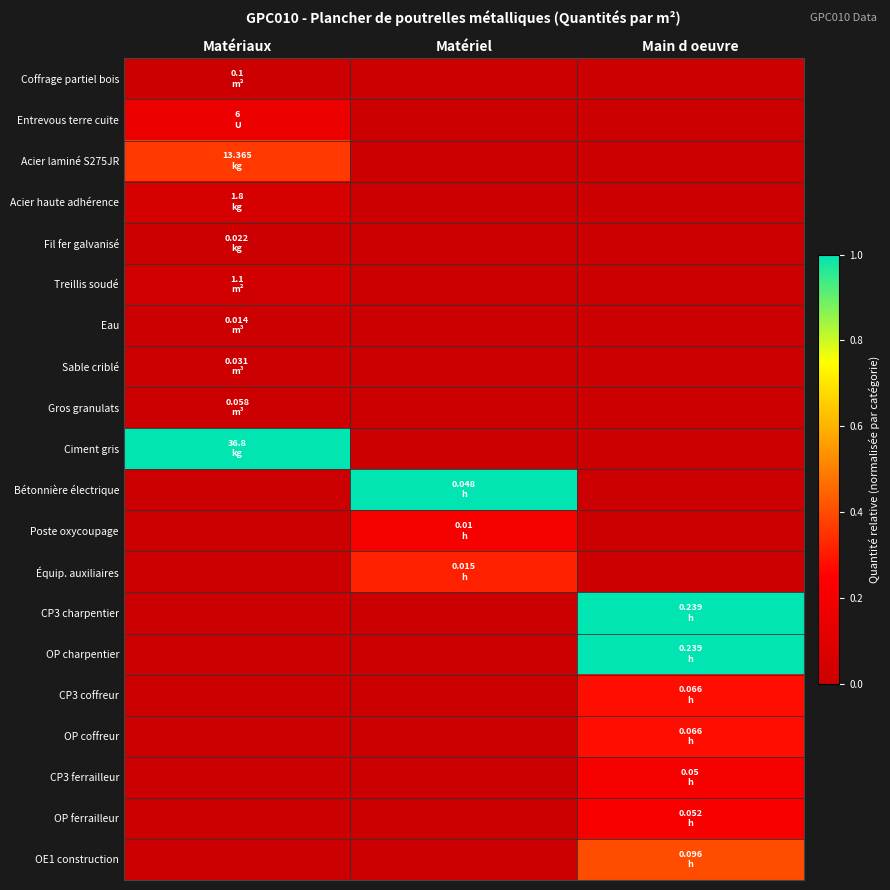

Reading right to left, what are all the values shown in this chart?

Coffrage partiel bois: Main d oeuvre=0.0	Matériel=0.0	Matériaux=0.0
Entrevous terre cuite: Main d oeuvre=0.0	Matériel=0.0	Matériaux=0.2
Acier laminé S275JR: Main d oeuvre=0.0	Matériel=0.0	Matériaux=0.4
Acier haute adhérence: Main d oeuvre=0.0	Matériel=0.0	Matériaux=0.0
Fil fer galvanisé: Main d oeuvre=0.0	Matériel=0.0	Matériaux=0.0
Treillis soudé: Main d oeuvre=0.0	Matériel=0.0	Matériaux=0.0
Eau: Main d oeuvre=0.0	Matériel=0.0	Matériaux=0.0
Sable criblé: Main d oeuvre=0.0	Matériel=0.0	Matériaux=0.0
Gros granulats: Main d oeuvre=0.0	Matériel=0.0	Matériaux=0.0
Ciment gris: Main d oeuvre=0.0	Matériel=0.0	Matériaux=1.0
Bétonnière électrique: Main d oeuvre=0.0	Matériel=1.0	Matériaux=0.0
Poste oxycoupage: Main d oeuvre=0.0	Matériel=0.2	Matériaux=0.0
Équip. auxiliaires: Main d oeuvre=0.0	Matériel=0.3	Matériaux=0.0
CP3 charpentier: Main d oeuvre=1.0	Matériel=0.0	Matériaux=0.0
OP charpentier: Main d oeuvre=1.0	Matériel=0.0	Matériaux=0.0
CP3 coffreur: Main d oeuvre=0.3	Matériel=0.0	Matériaux=0.0
OP coffreur: Main d oeuvre=0.3	Matériel=0.0	Matériaux=0.0
CP3 ferrailleur: Main d oeuvre=0.2	Matériel=0.0	Matériaux=0.0
OP ferrailleur: Main d oeuvre=0.2	Matériel=0.0	Matériaux=0.0
OE1 construction: Main d oeuvre=0.4	Matériel=0.0	Matériaux=0.0